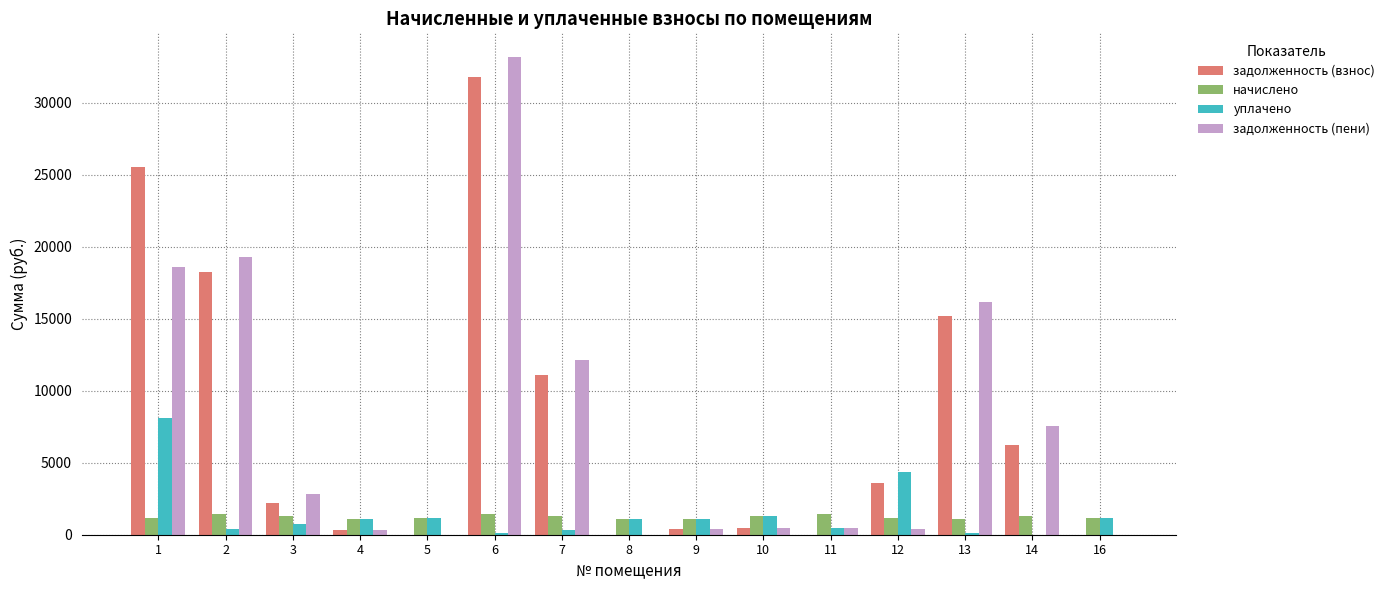

Is the value of задолженность (пени) at 1 greater than the value of задолженность (взнос) at 1?

No